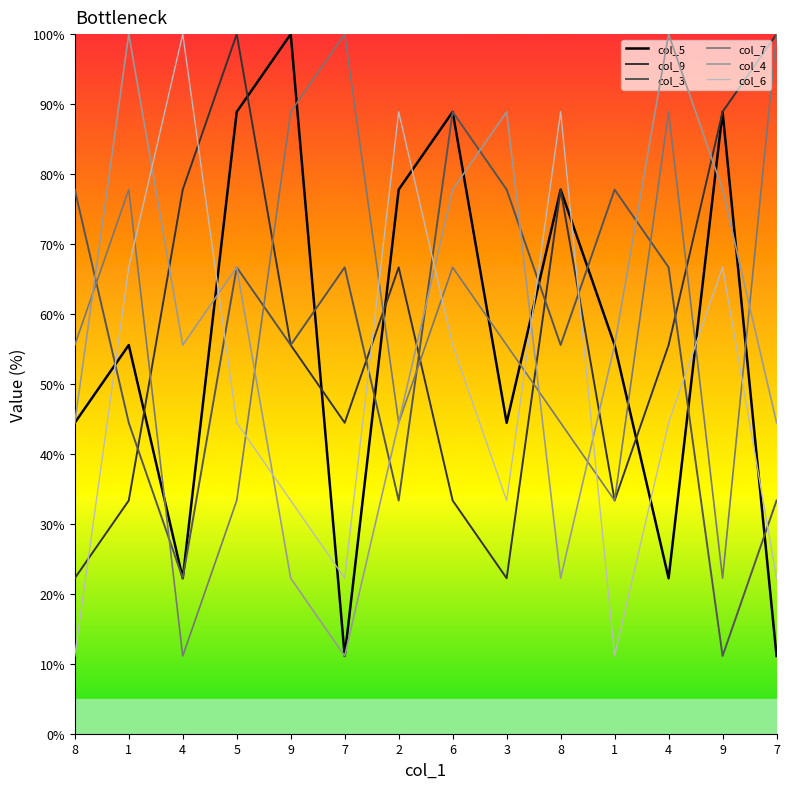

How many data points does each series have?

14